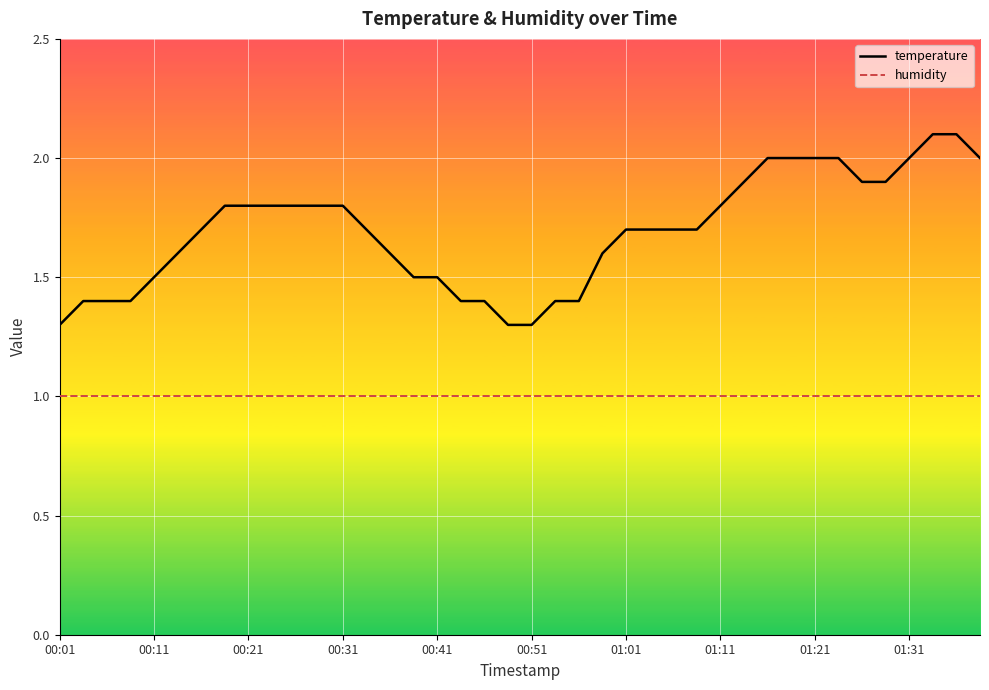

Rank the series by their average value, from highest to lowest.

temperature, humidity